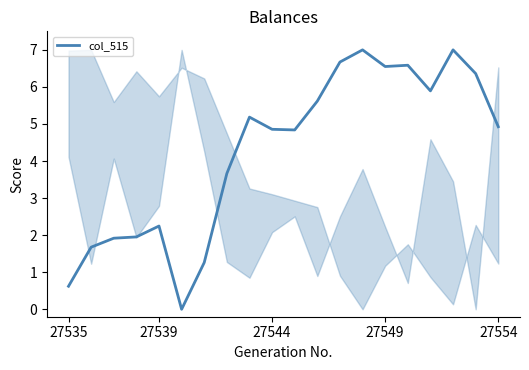

What is the greatest value displayed?

7.0